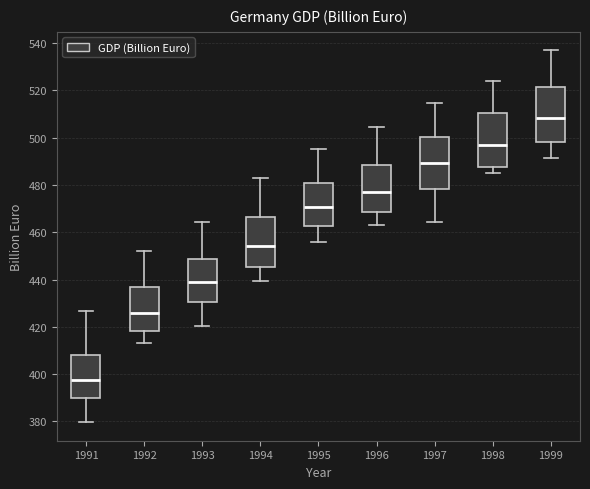

Which box's median line is the highest?

1999